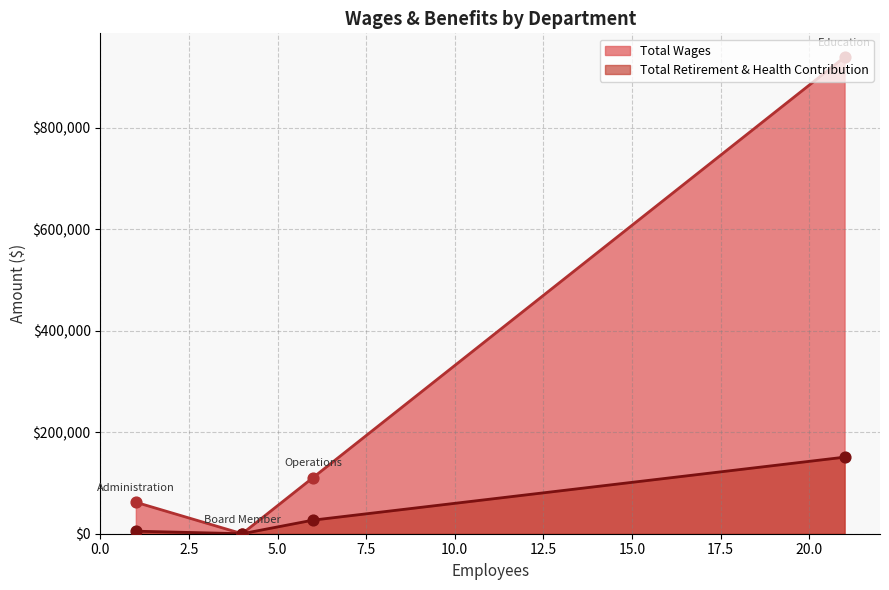

Which series has the largest total across all categories?

Total Wages